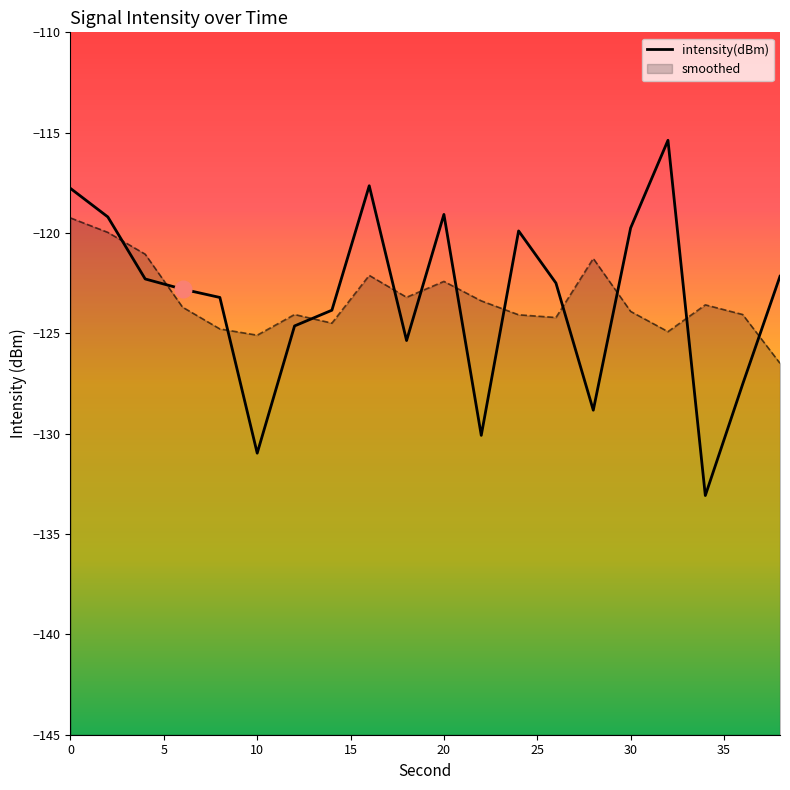

Between 12 and 2, which is larger?

2